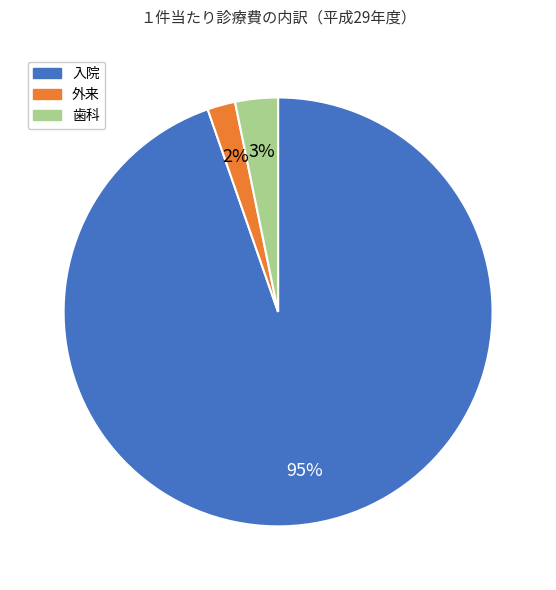

How many slices are in this pie chart?

3